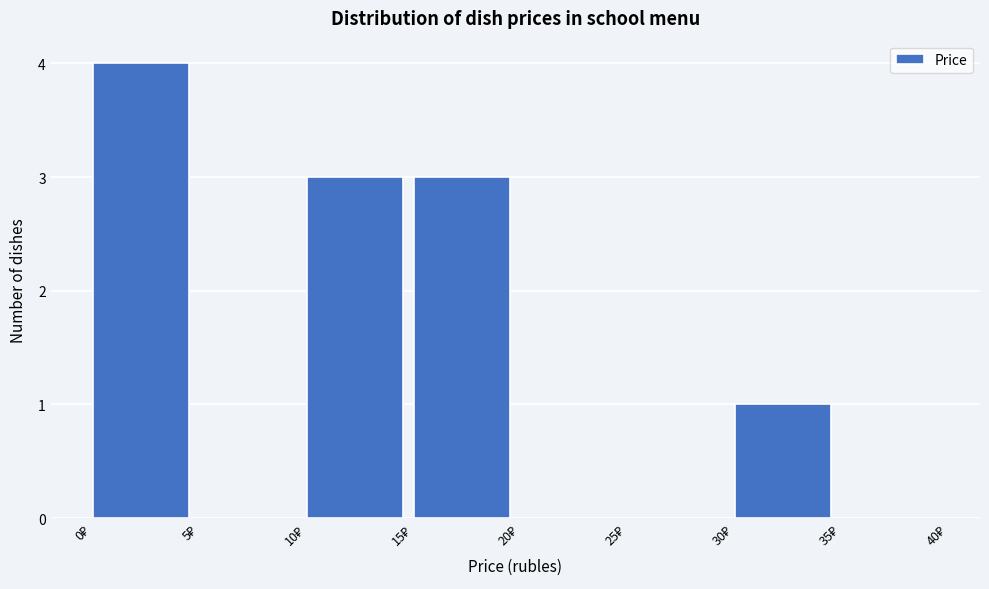

Which range on the x-axis has the tallest bar?

0 to 5